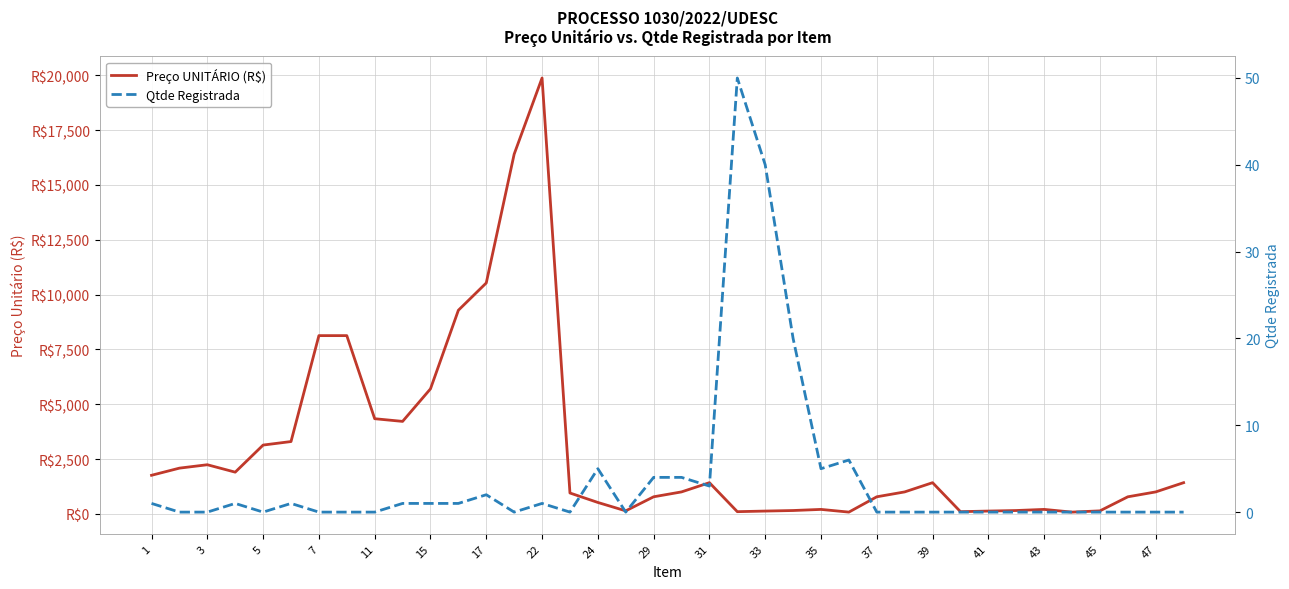

Rank the series by their maximum value, from lowest to highest.

Qtde Registrada, Preço UNITÁRIO (R$)